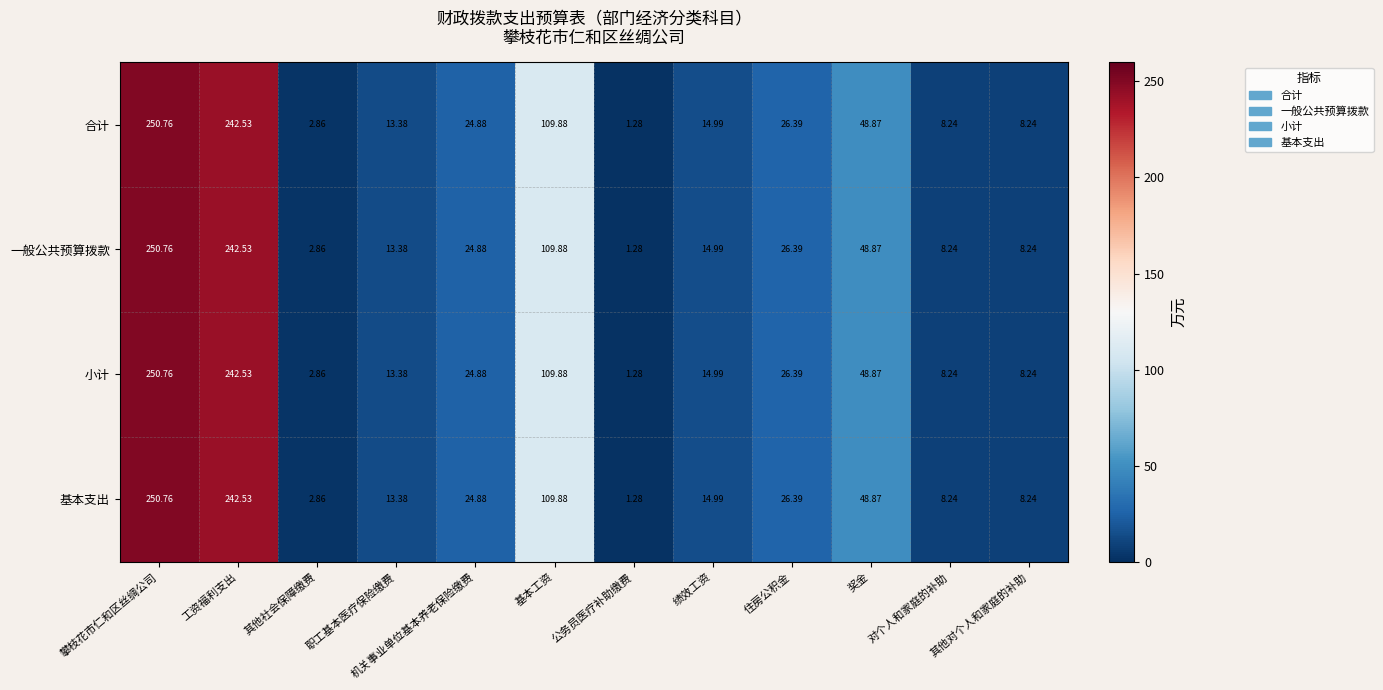

Where does the 小计 series first go above 24?

攀枝花市仁和区丝绸公司